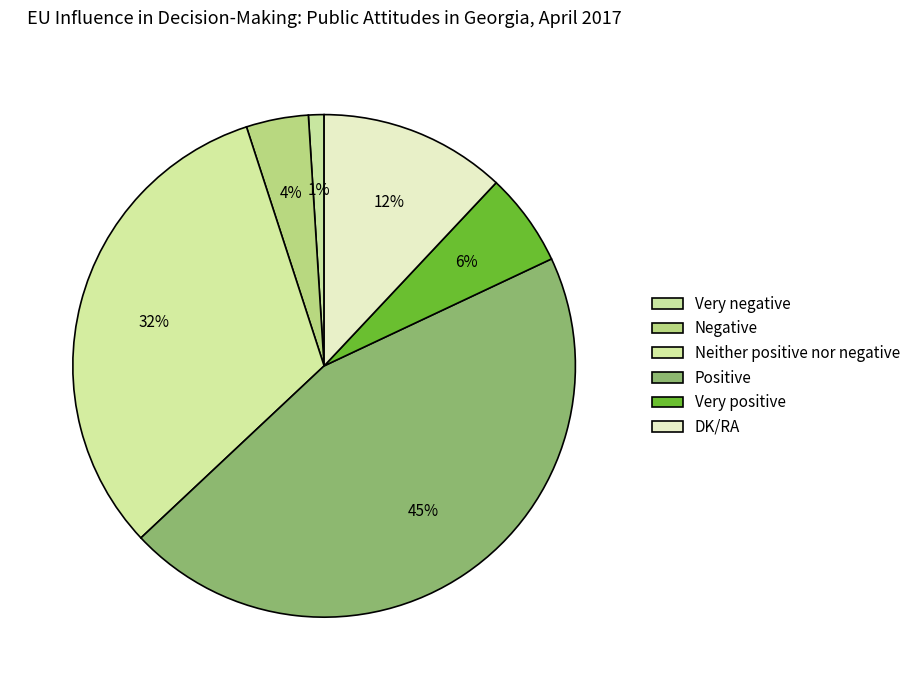

To the nearest percent, what is the average slice percentage?

17%